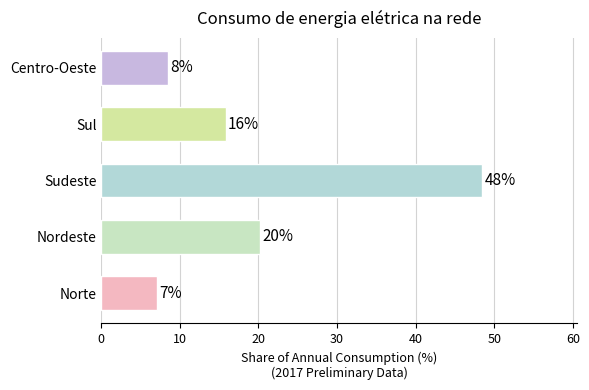

Are the bars horizontal?

Yes